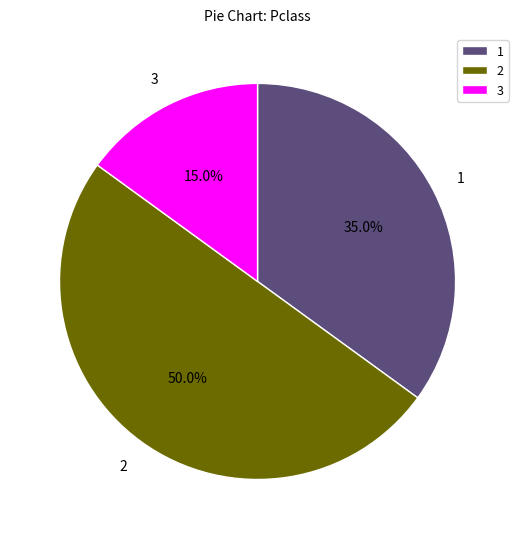

Rank the categories by value from lowest to highest.

3, 1, 2